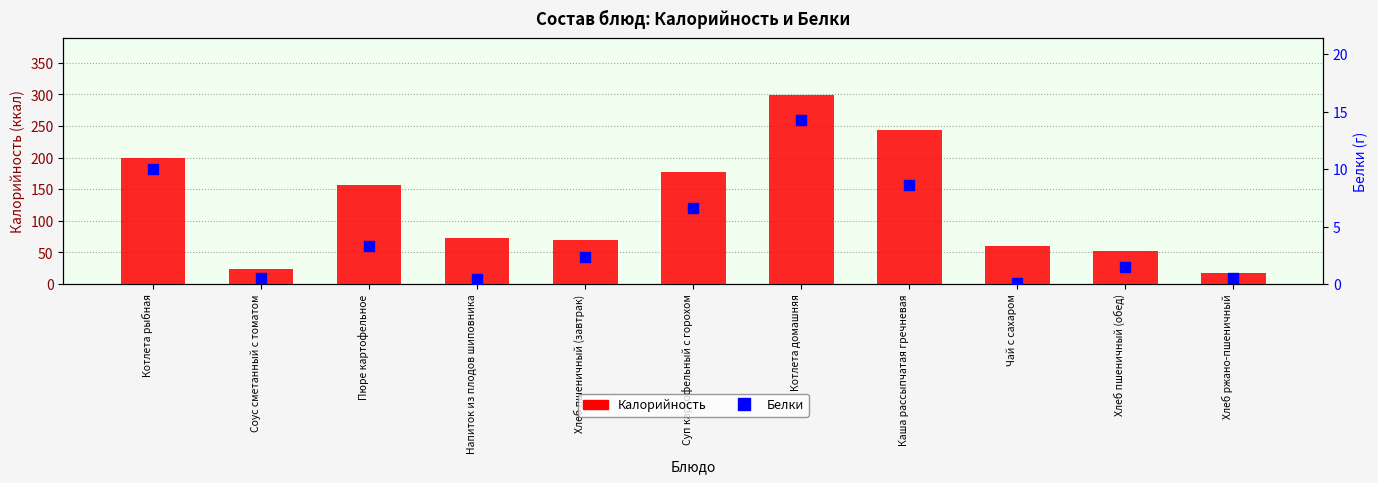

Which series has the largest total across all categories?

Калорийность